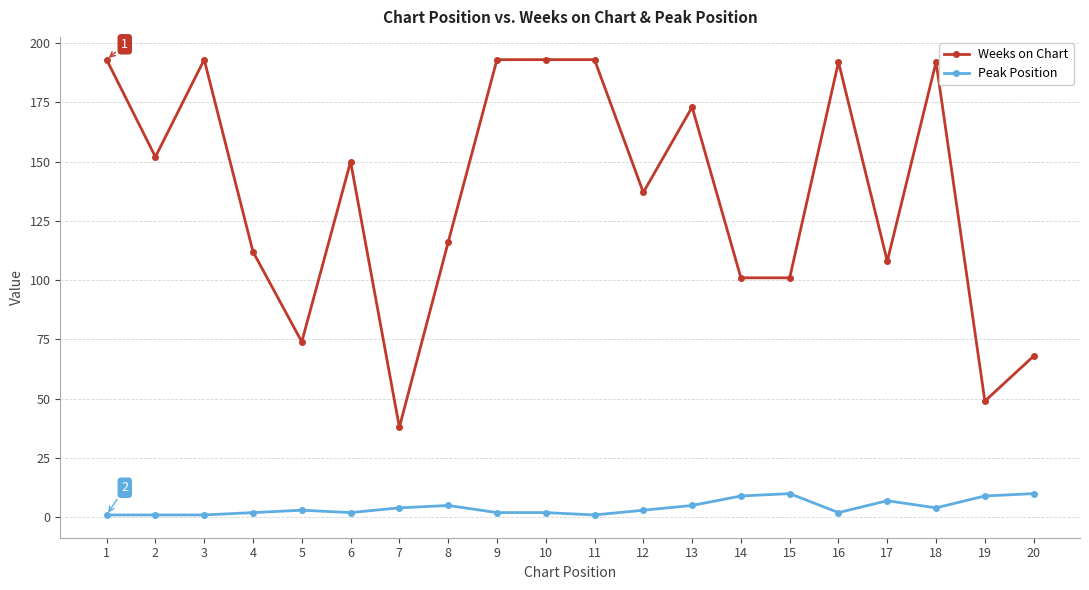

Reading left to right, list all the values displayed in this chart.

Weeks on Chart: 193	152	193	112	74	150	38	116	193	193	193	137	173	101	101	192	108	192	49	68
Peak Position: 1	1	1	2	3	2	4	5	2	2	1	3	5	9	10	2	7	4	9	10